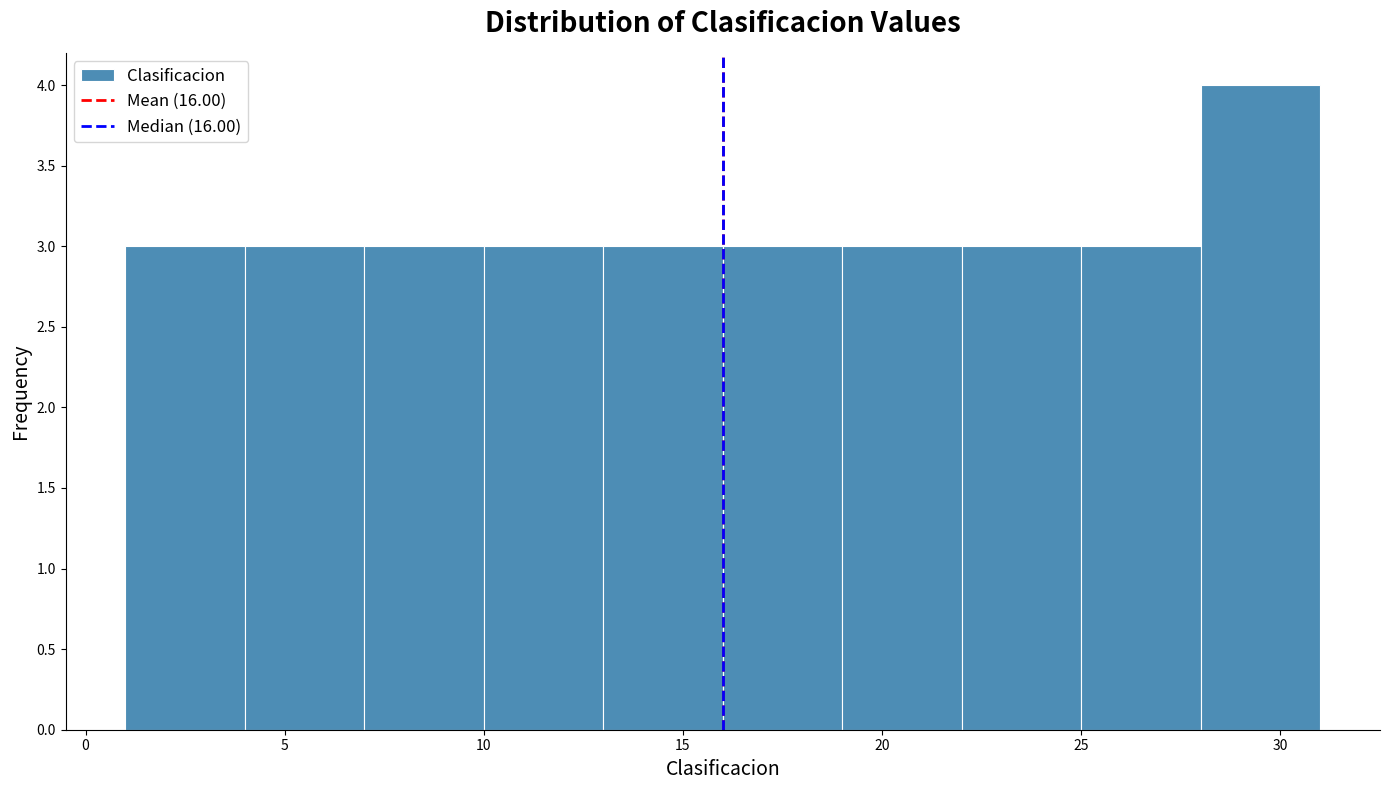

How tall is the bar that spans 25 to 28 on the x-axis? The values are not printed on the chart, so give them approximately, as read against the axis.

3